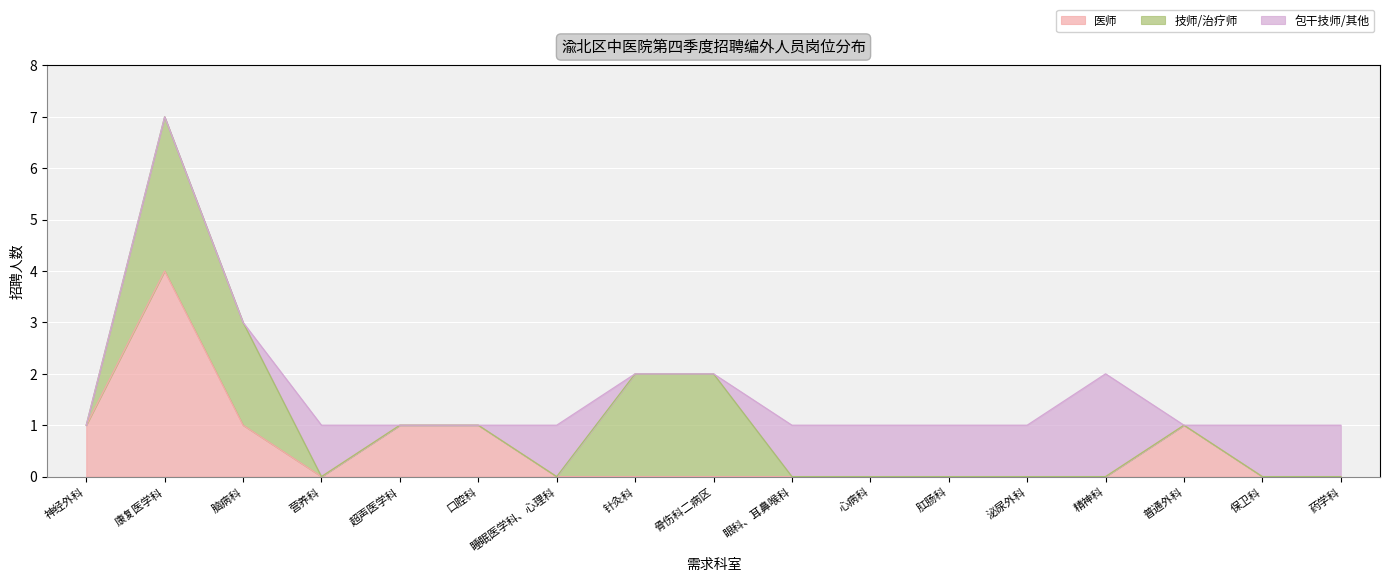

What is the total value across all series at 0?

1